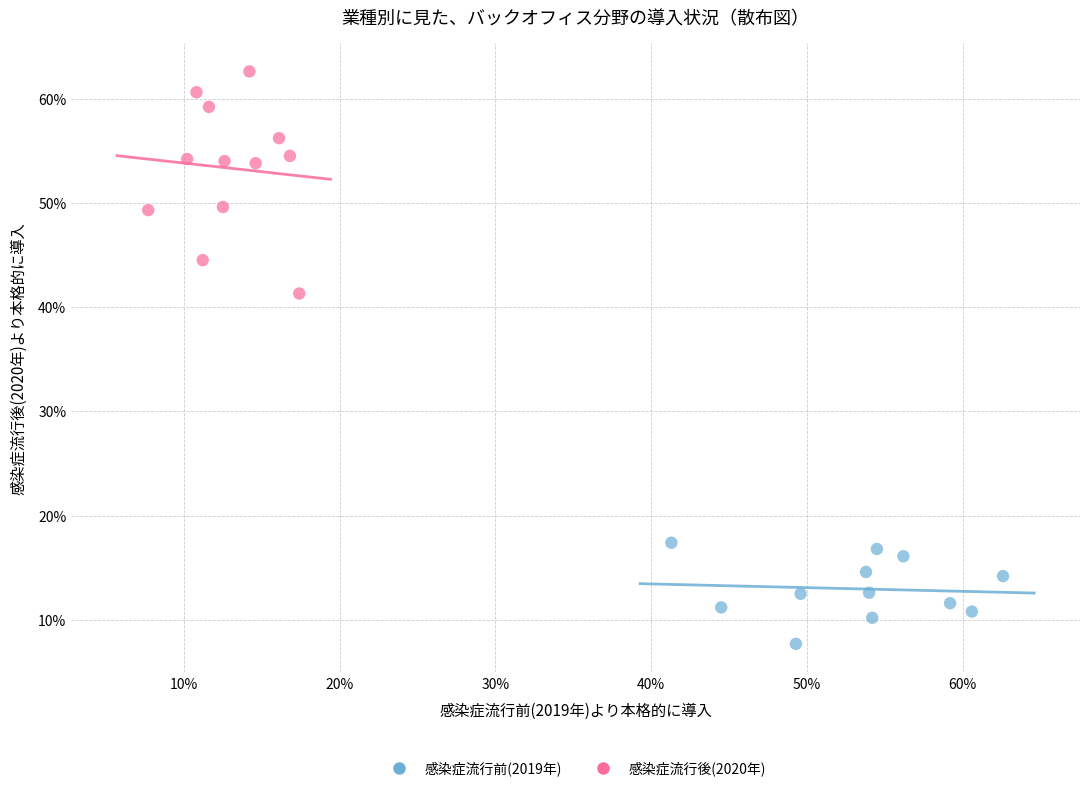

Which series reaches the minimum Y coordinate?

感染症流行前(2019年)